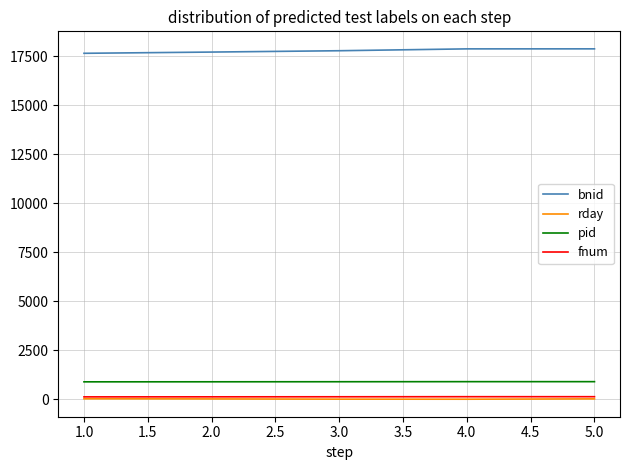

True or false: bnid and fnum intersect in this chart.

False